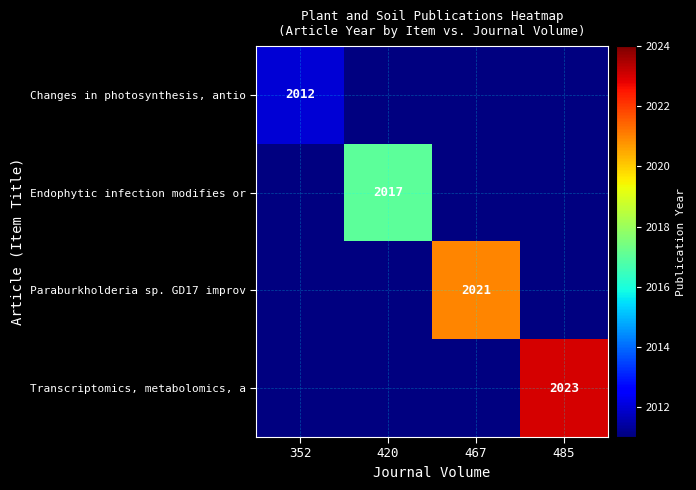

At which category does the chart reach its peak across all series?

485